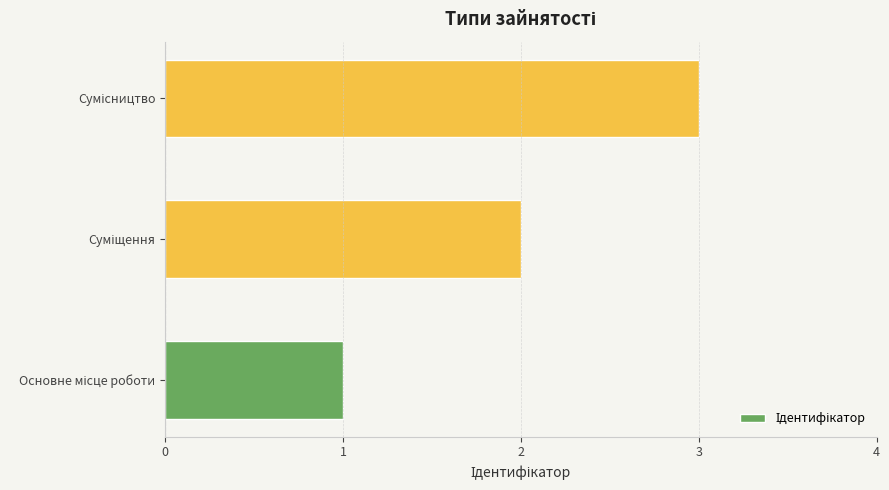

What is the sum of all values?

6